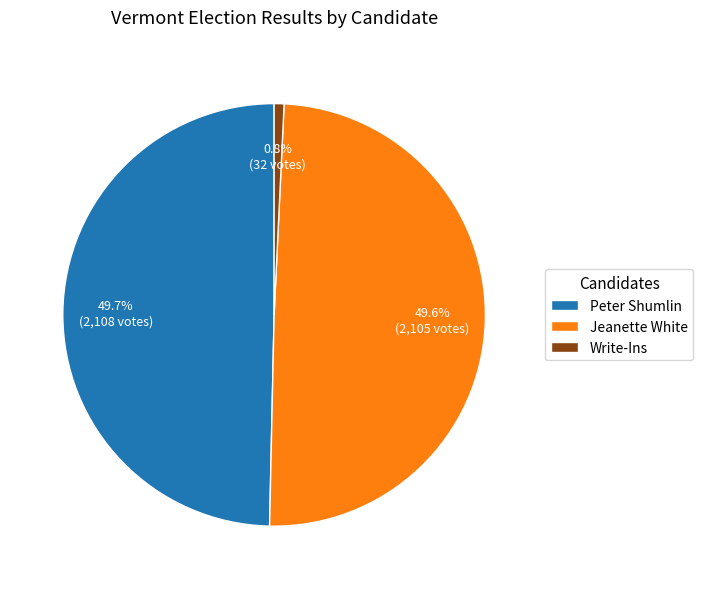

Approximately how many times larger is the value at Jeanette White compared to Peter Shumlin?

1.0